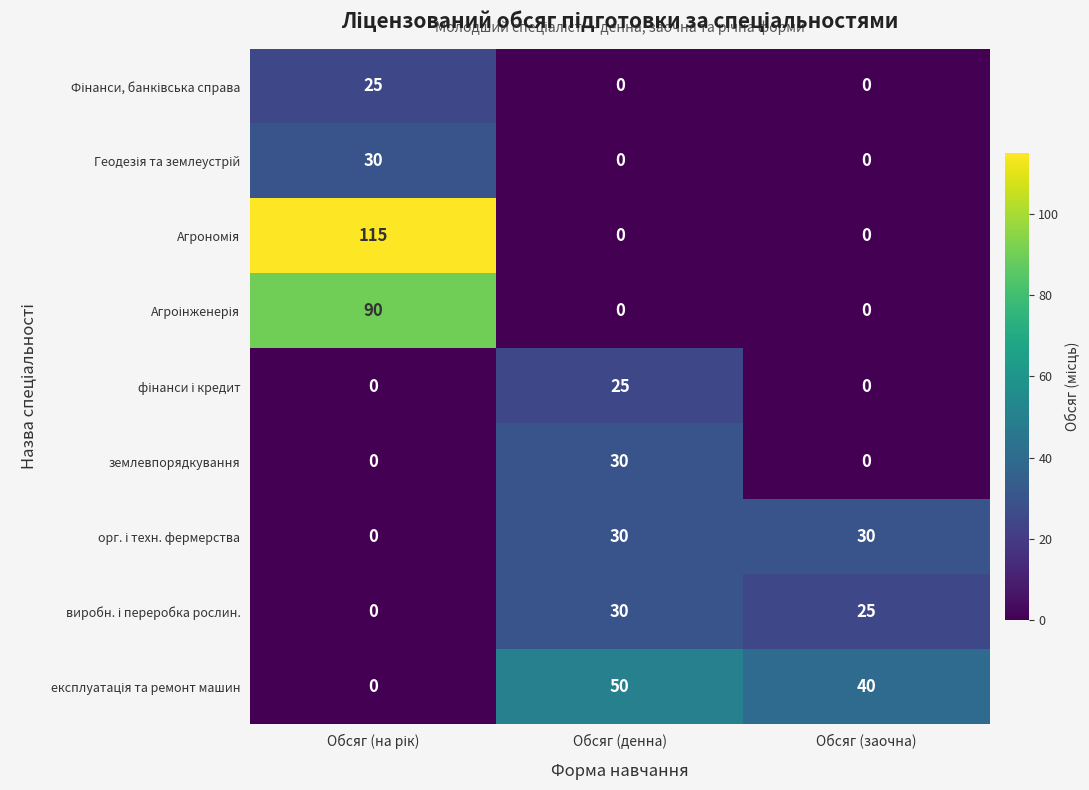

Which series changed the most between Обсяг (денна) and Обсяг (заочна)?

землевпорядкування